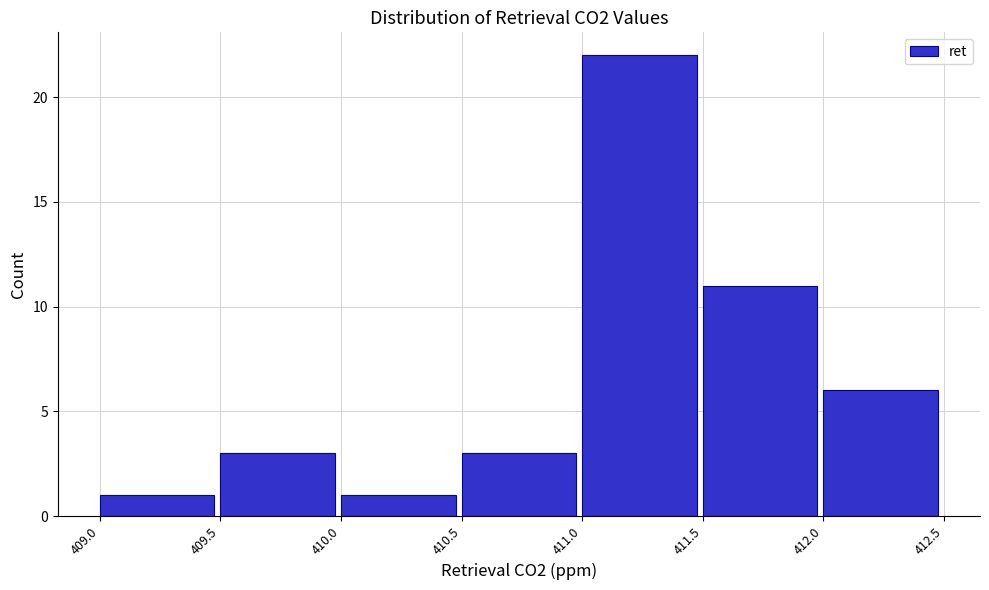

Over which range of the x-axis is the bar tallest?

411.0 to 411.5